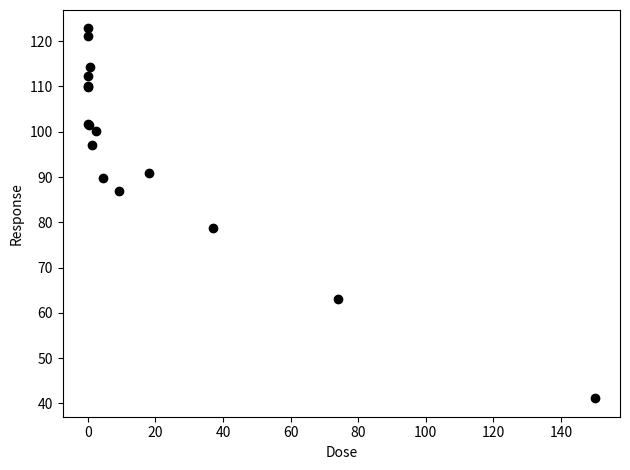

What Y value in the scatter plot is closest to 81?

78.7